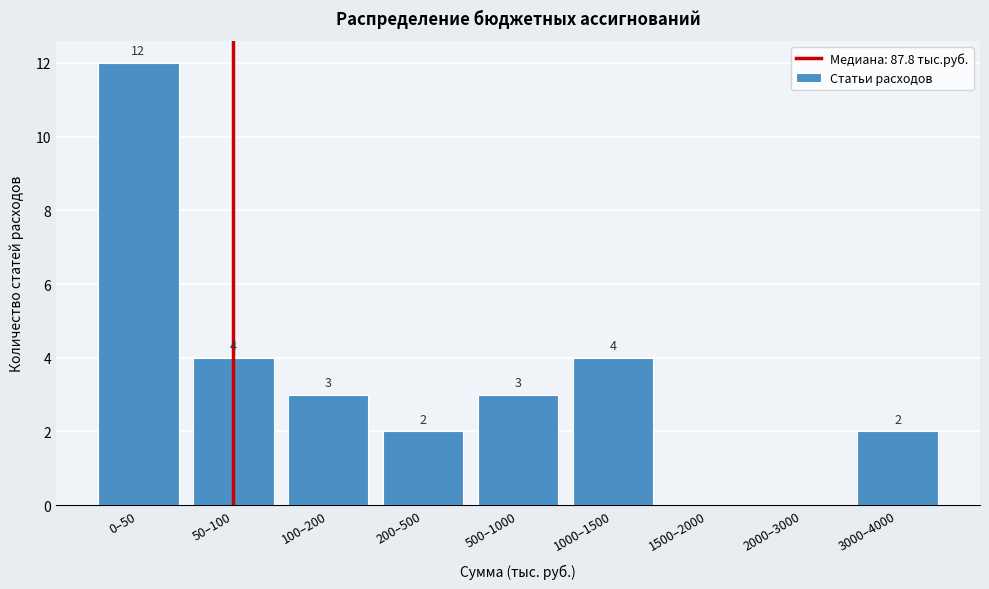

Reading left to right, list all the values displayed in this chart.

0–50=12	50–100=4	100–200=3	200–500=2	500–1000=3	1000–1500=4	1500–2000=0	2000–3000=0	3000–4000=2